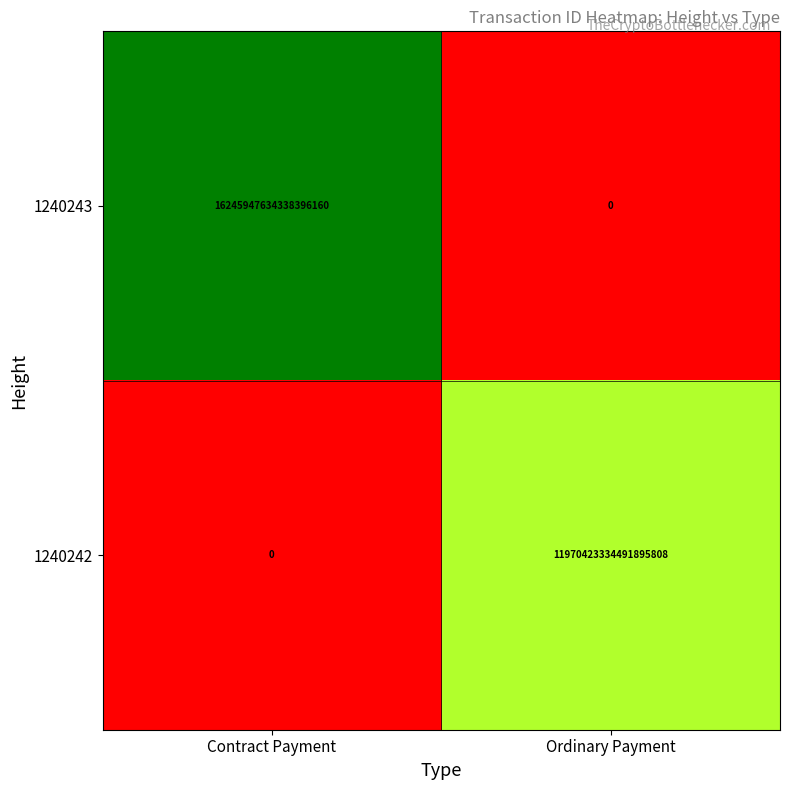

Which series has the largest total across all categories?

1240243